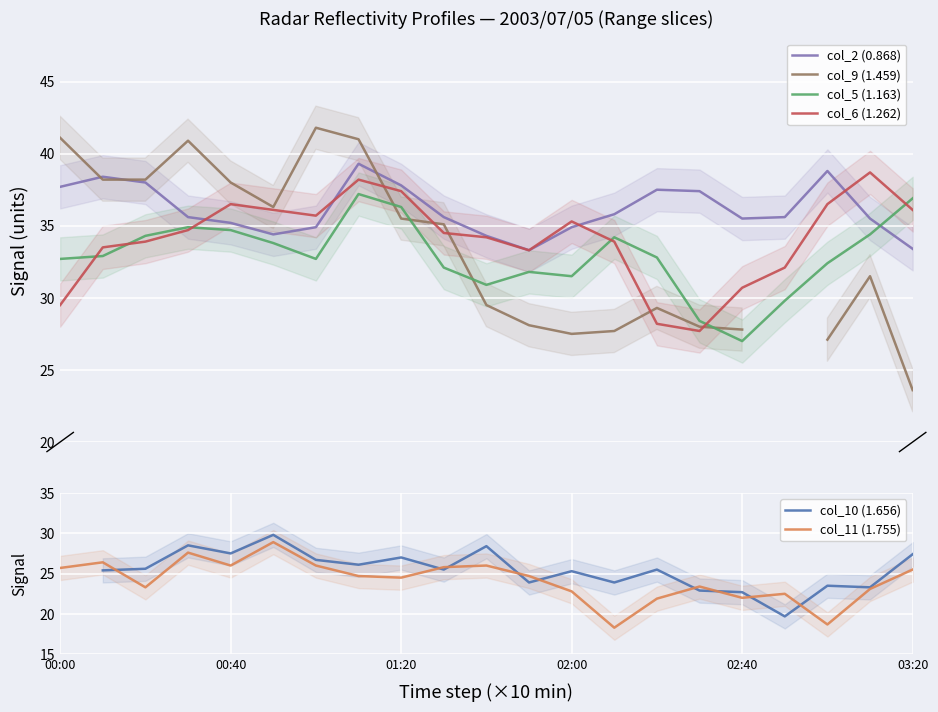

What is the greatest value displayed?

41.8